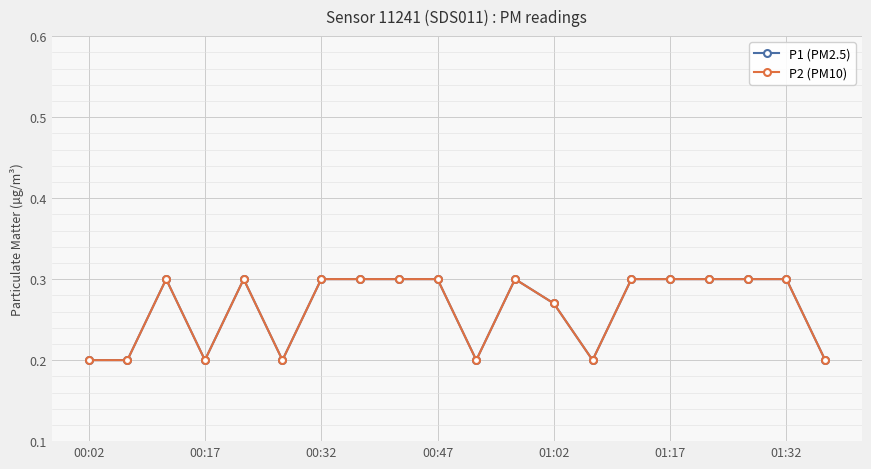

What is the difference between the maximum and second lowest values in the P1 (PM2.5) series?

0.1